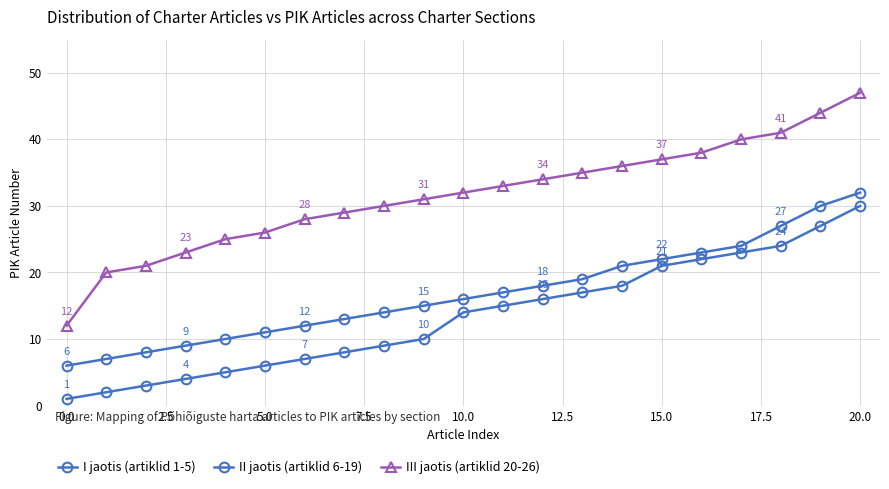

What is the smallest value displayed?

1